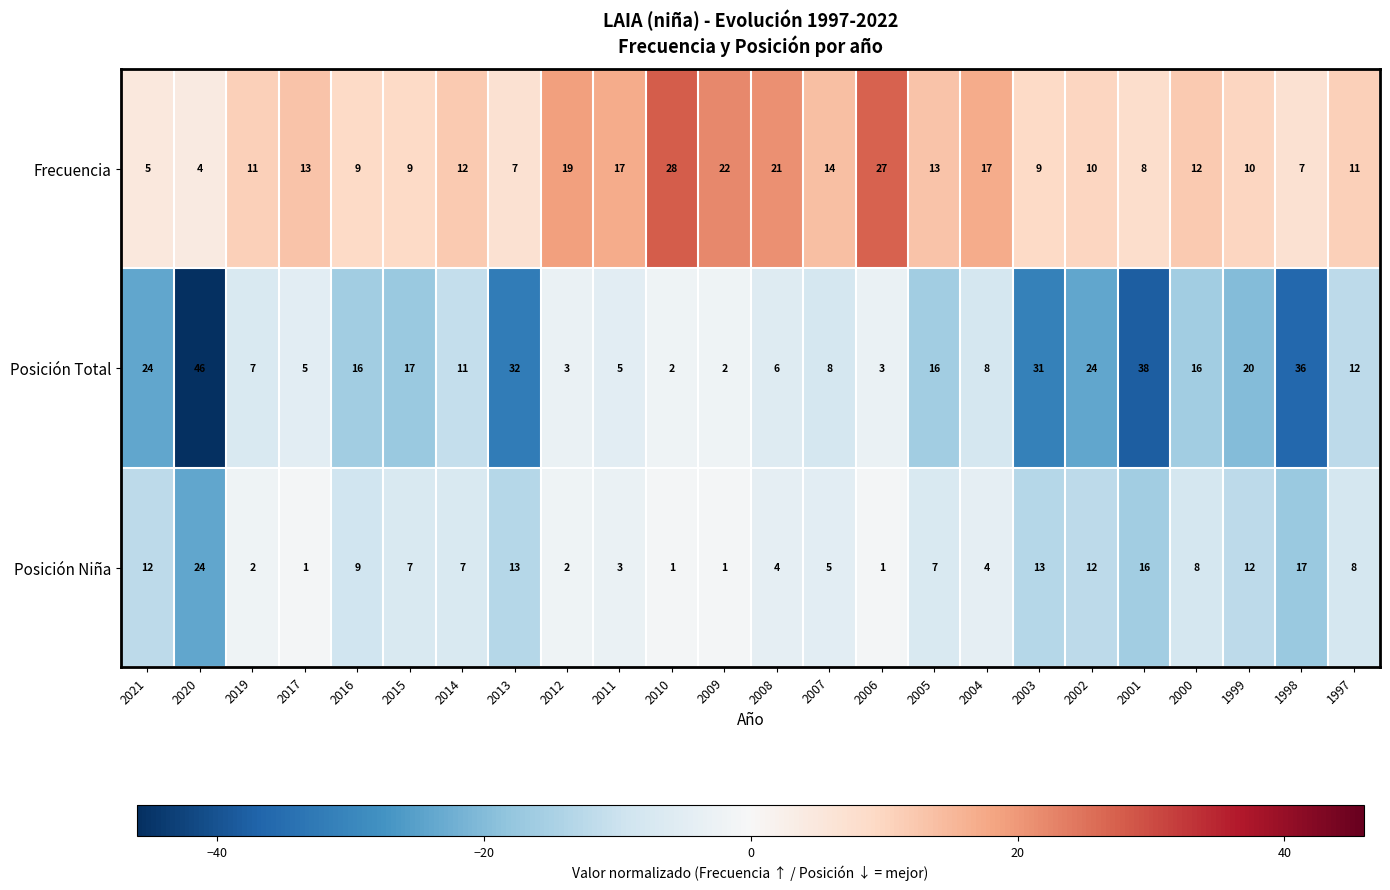

What is the greatest value displayed?

46